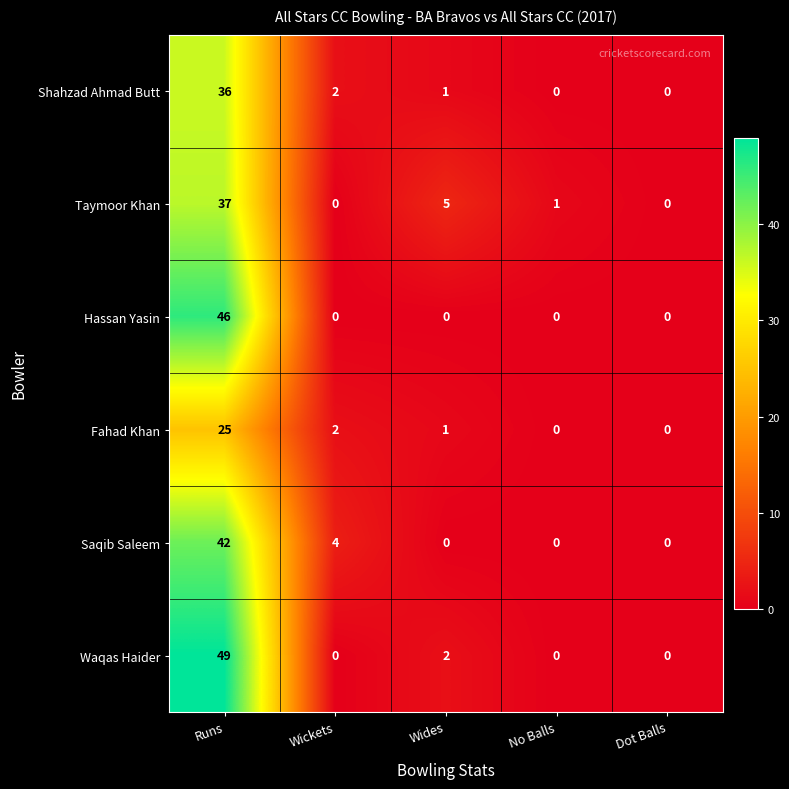

What is the sum of the Saqib Saleem values at Wides and Runs?

42